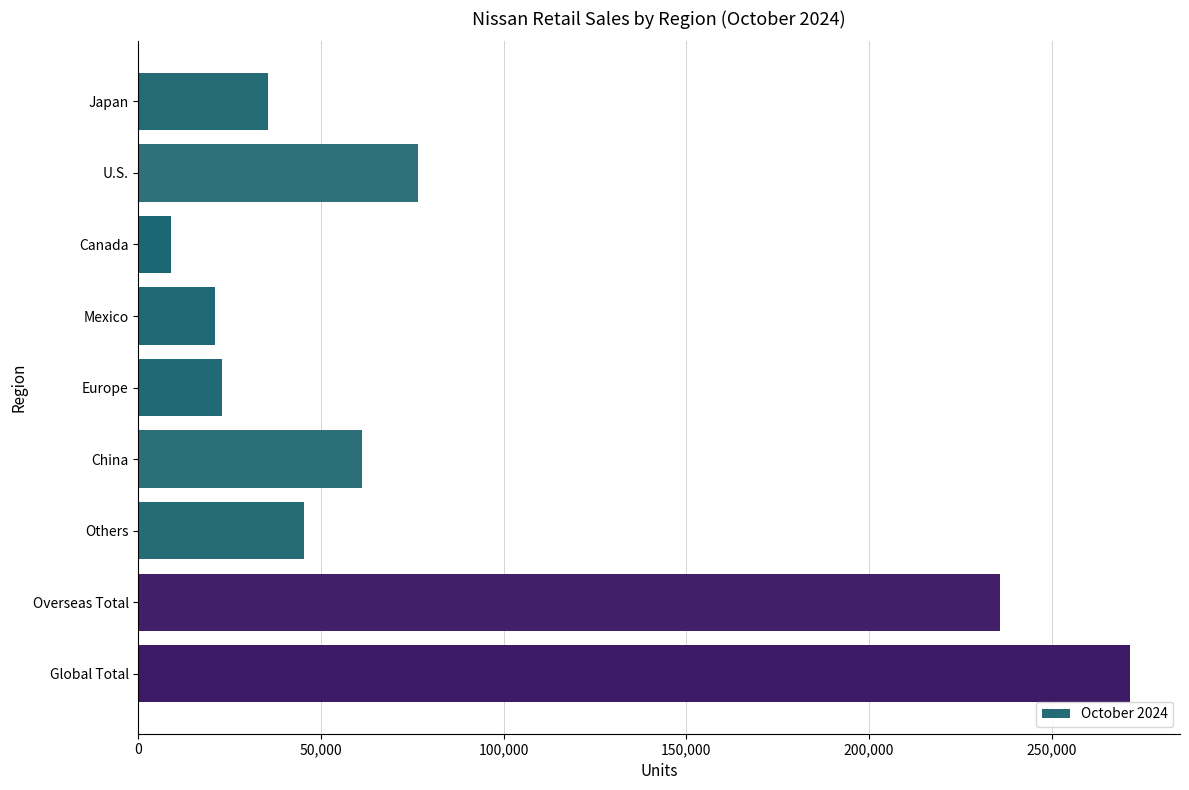

How many bars are there in total?

9